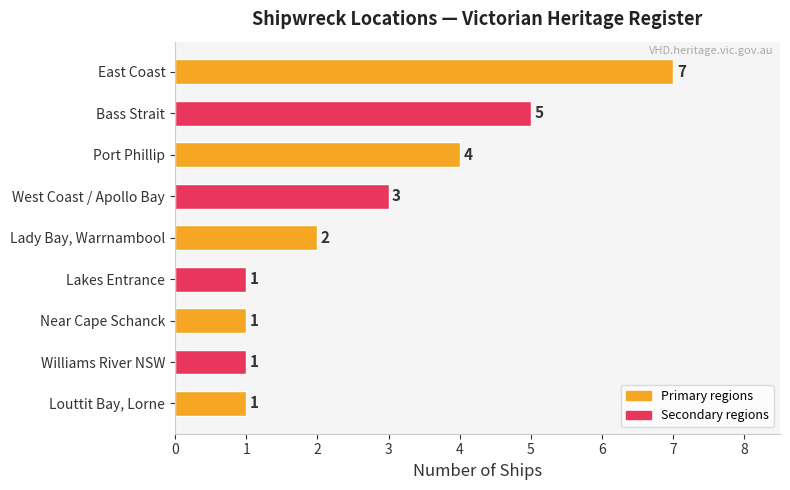

Which has a higher value, Port Phillip or Lakes Entrance?

Port Phillip